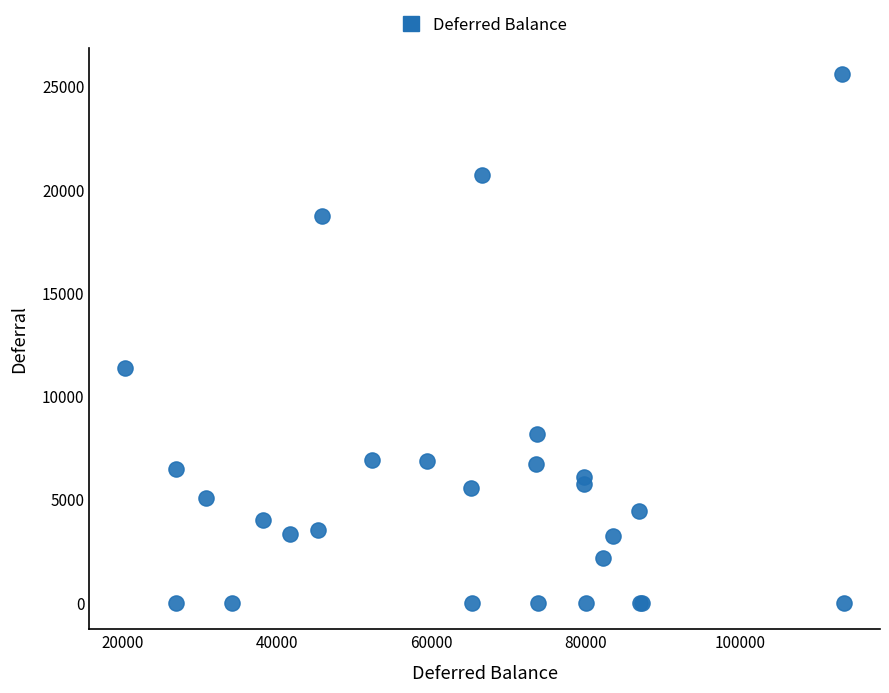

What Y value in the scatter plot is closest to 12794?

11345.7